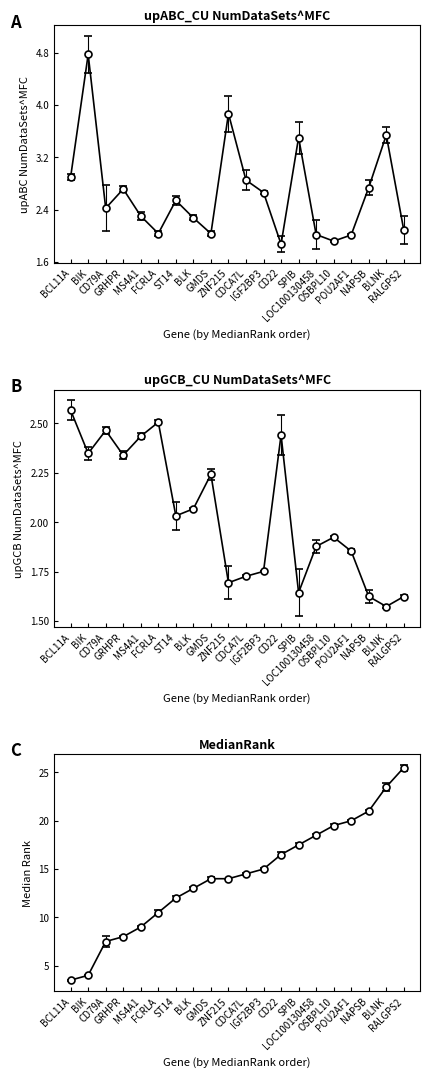

The value of upABC_CU NumDataSets^MFC at NAPSB is 1.1. True or false?

False